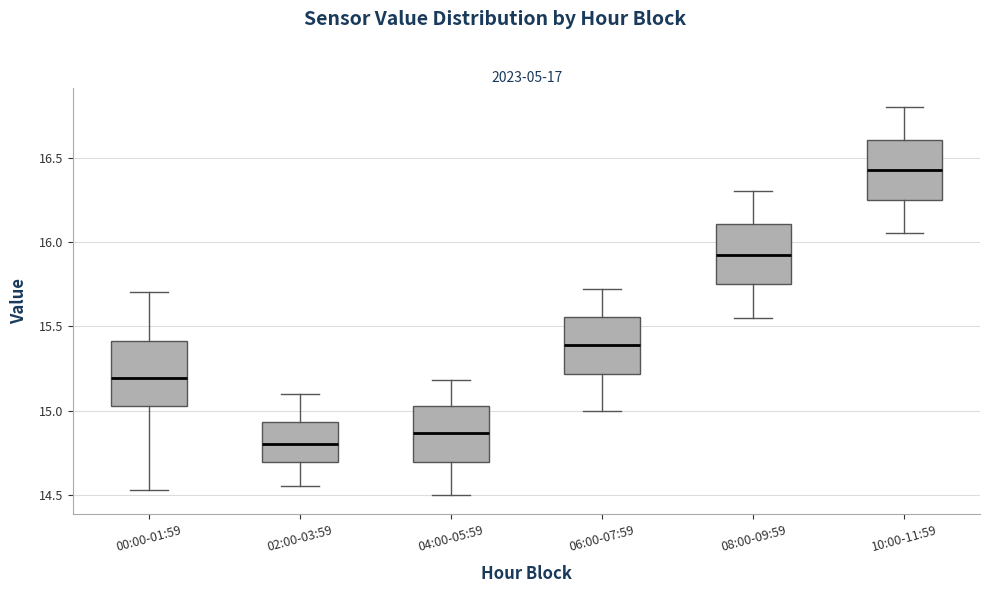

Reading left to right, read every box against the y-axis: the position of its median line, the range the box covers, and the ends of its whiskers. The values are not printed on the chart, so give them approximately, as read against the axis.

00:00-01:59: median 15.20, box 15.05 to 15.40, whiskers 14.55 to 15.70
02:00-03:59: median 14.80, box 14.70 to 14.95, whiskers 14.55 to 15.10
04:00-05:59: median 14.85, box 14.70 to 15.05, whiskers 14.50 to 15.20
06:00-07:59: median 15.40, box 15.20 to 15.55, whiskers 15.00 to 15.70
08:00-09:59: median 15.95, box 15.75 to 16.10, whiskers 15.55 to 16.30
10:00-11:59: median 16.45, box 16.25 to 16.60, whiskers 16.05 to 16.80